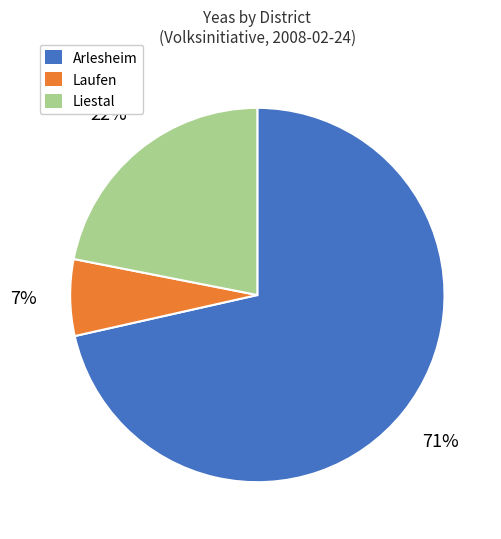

Does any single category account for the majority?

Yes